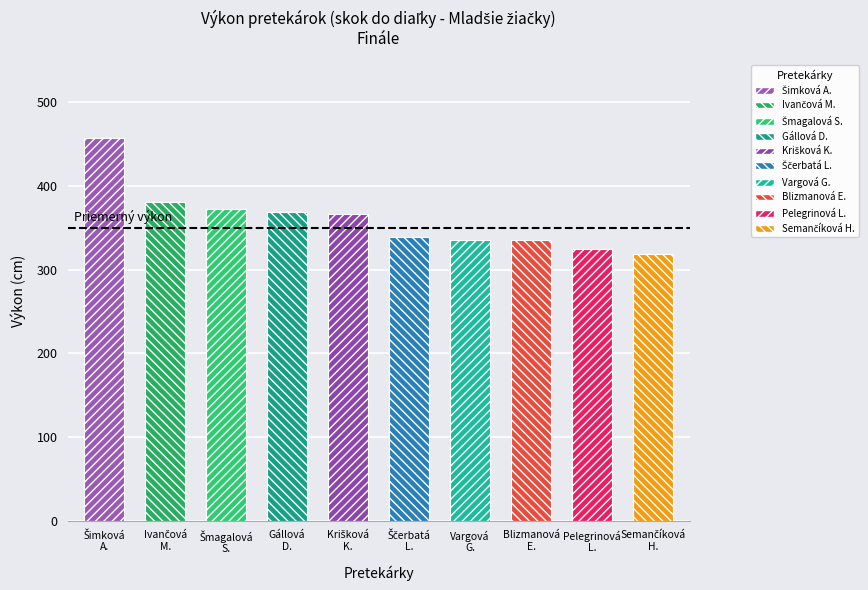

List the labels in order of value, smallest first.

Semančíková Hana, Pelegrinová Leona, Vargová Gabriela, Blizmanová Eunika, Ščerbatá Laura, Krišková Kristína, Gállová Daniela, Šmagalová Simona, Ivančová Michaela, Šimková Anna